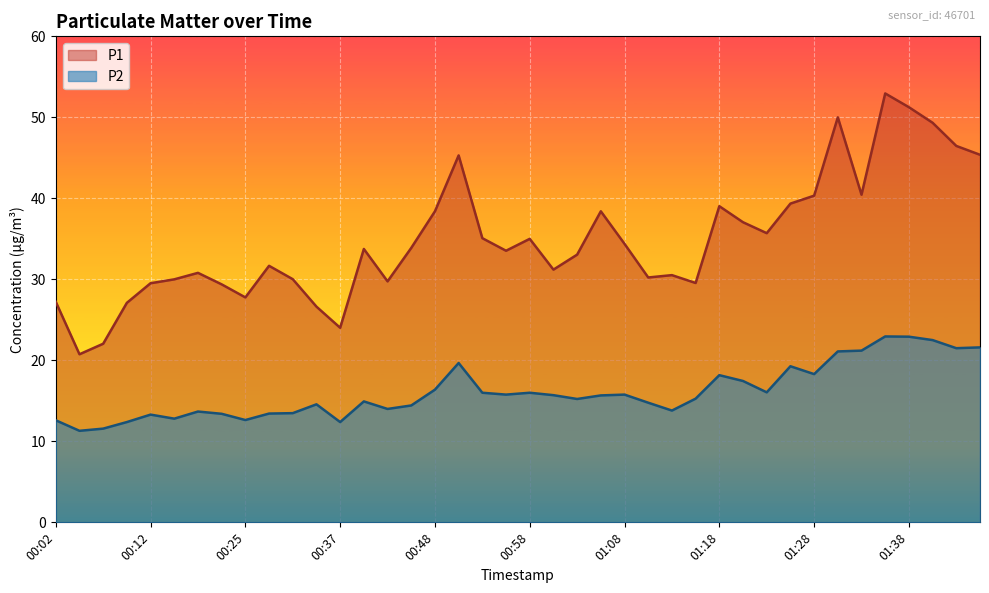

List the series in order of their peak value, highest first.

P1, P2